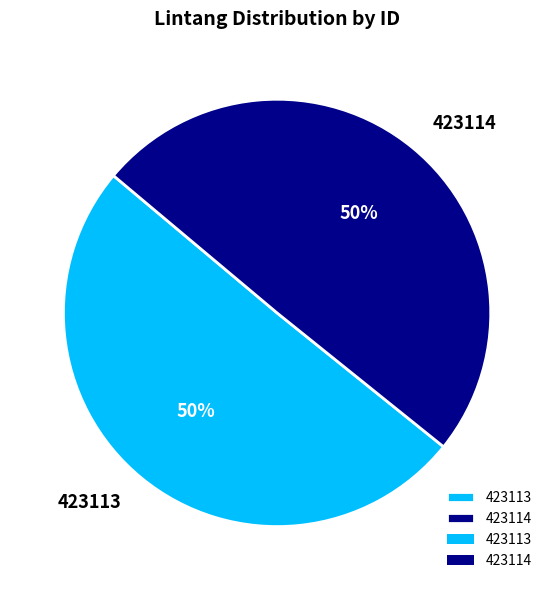

Count the number of slices in the pie.

2